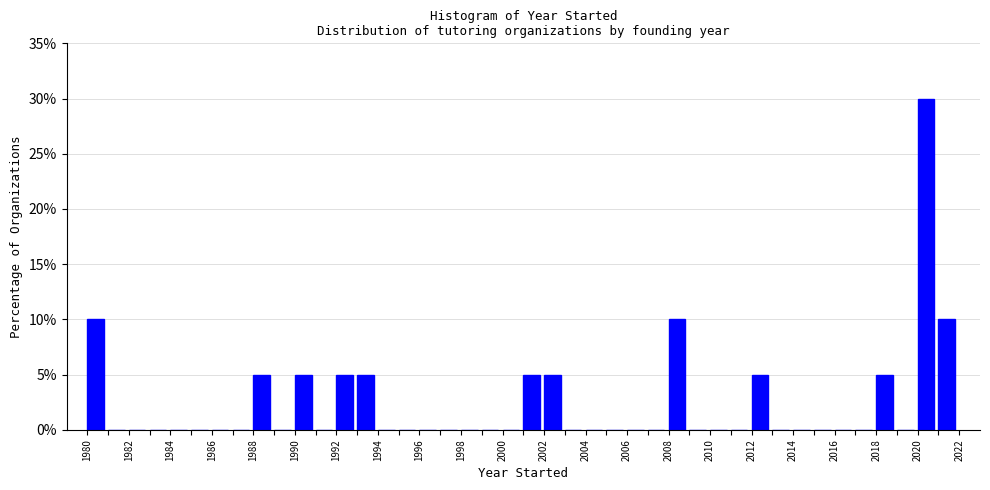

Reading left to right, list every bar in this chart as the range it spans on the x-axis followed by its height. The values are not printed on the chart, so give them approximately, as read against the axis.

1980 to 1981: 10
1981 to 1982: 0
1982 to 1983: 0
1983 to 1984: 0
1984 to 1985: 0
1985 to 1986: 0
1986 to 1987: 0
1987 to 1988: 0
1988 to 1989: 5
1989 to 1990: 0
1990 to 1991: 5
1991 to 1992: 0
1992 to 1993: 5
1993 to 1994: 5
1994 to 1995: 0
1995 to 1996: 0
1996 to 1997: 0
1997 to 1998: 0
1998 to 1999: 0
1999 to 2000: 0
2000 to 2001: 0
2001 to 2002: 5
2002 to 2003: 5
2003 to 2004: 0
2004 to 2005: 0
2005 to 2006: 0
2006 to 2007: 0
2007 to 2008: 0
2008 to 2009: 10
2009 to 2010: 0
2010 to 2011: 0
2011 to 2012: 0
2012 to 2013: 5
2013 to 2014: 0
2014 to 2015: 0
2015 to 2016: 0
2016 to 2017: 0
2017 to 2018: 0
2018 to 2019: 5
2019 to 2020: 0
2020 to 2021: 30
2021 to 2022: 10